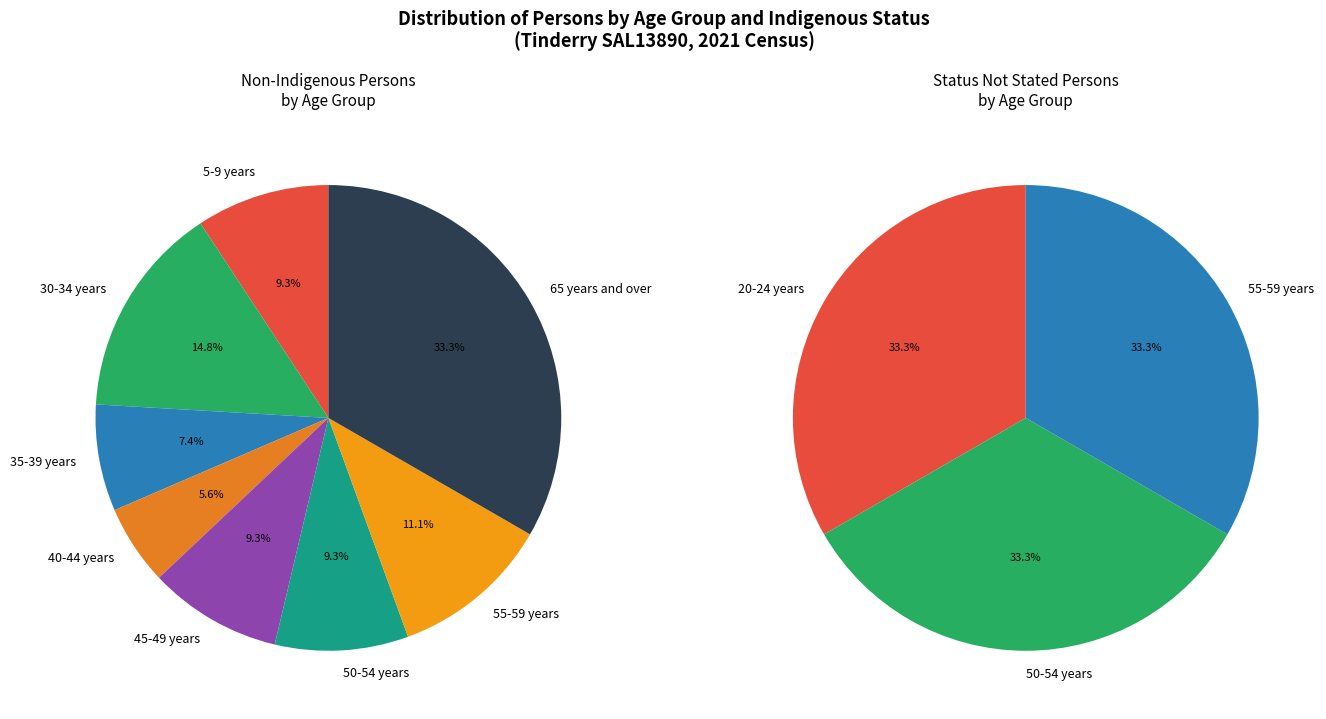

Is there a majority slice in this chart?

No